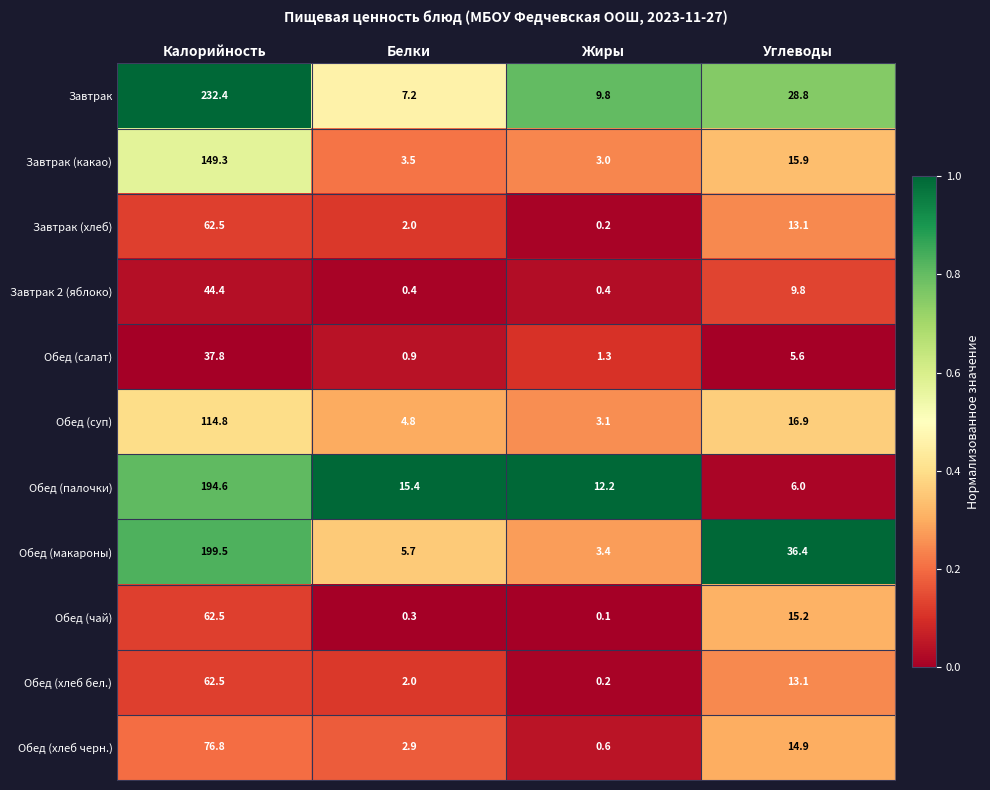

True or false: Обед (хлеб черн.) has a value of 14.9 at Углеводы.

True